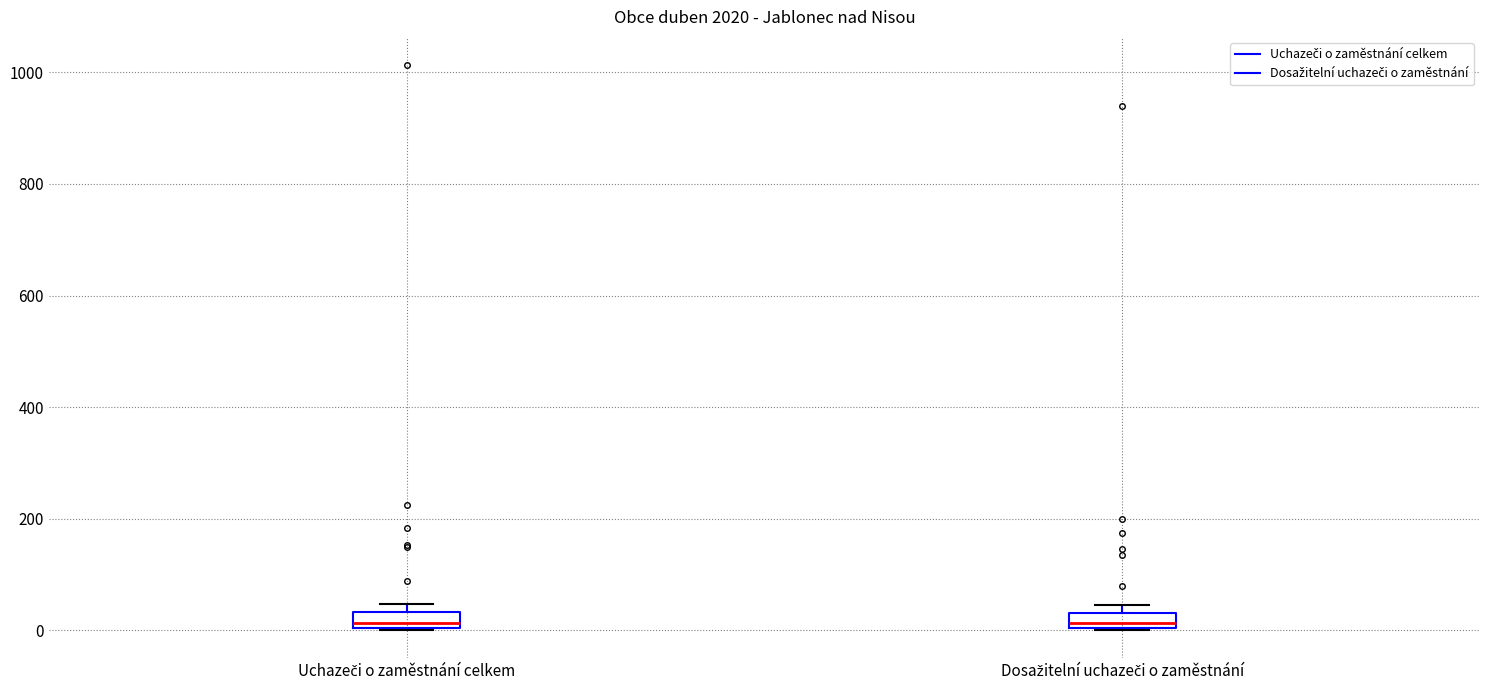

Where does the median line of the box for Uchazeči o zaměstnání celkem sit on the y-axis? The values are not printed on the chart, so give them approximately, as read against the axis.

20